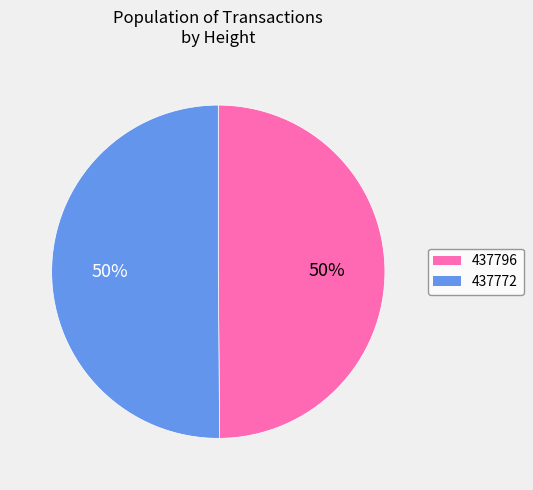

Is the sum of 437772 and 437796 greater than half?

Yes